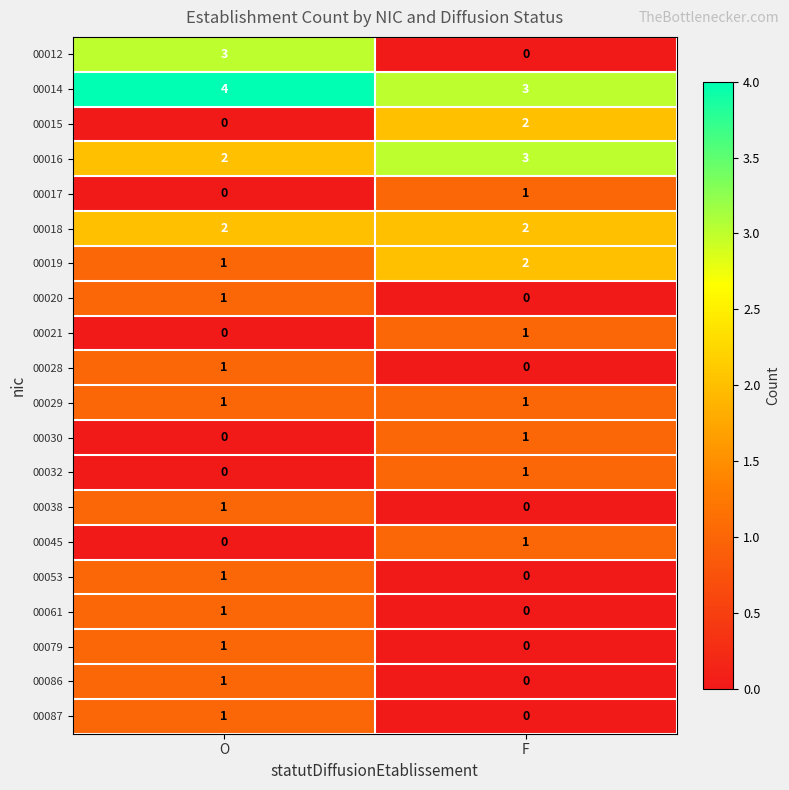

What is the sum of all 00019 values?

3